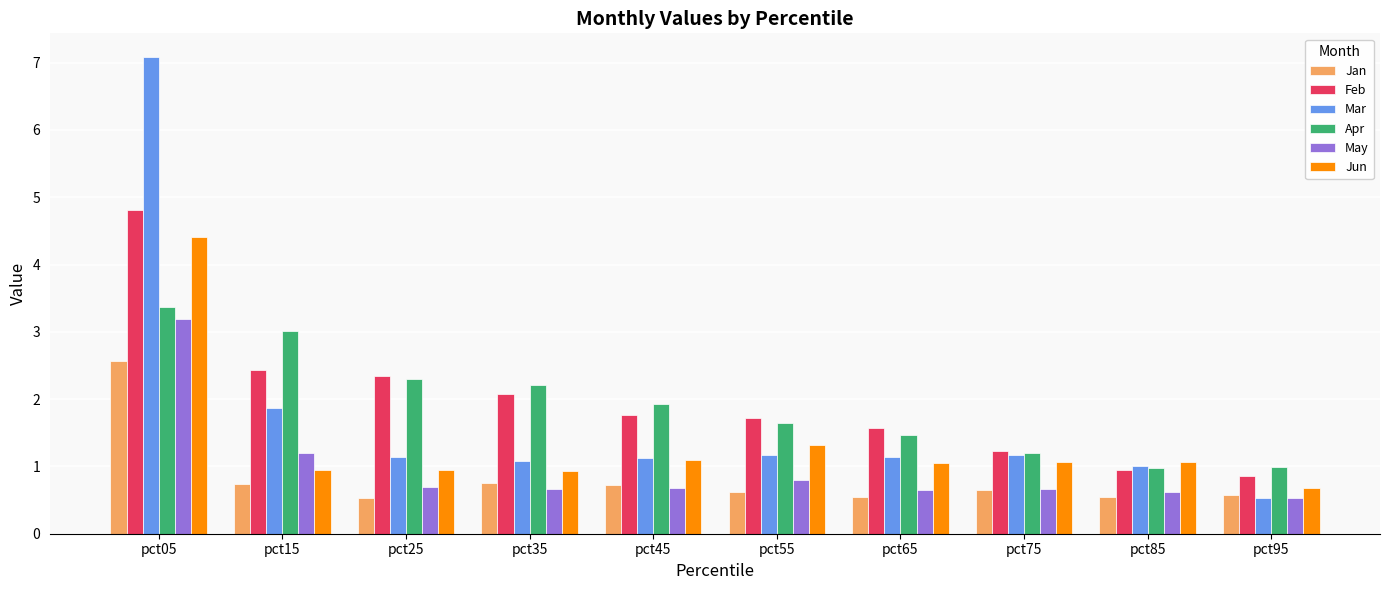

What are all the series names shown in the legend?

Jan, Feb, Mar, Apr, May, Jun